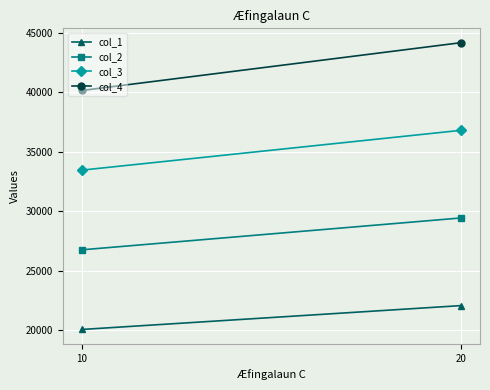

What is the sum of all col_2 values?

56228